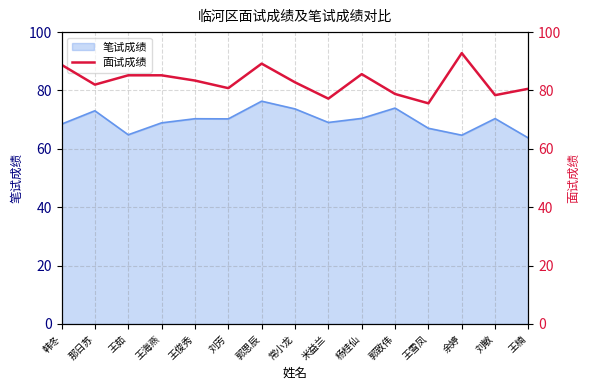

What is the label of the 7th point from the right?

米益兰